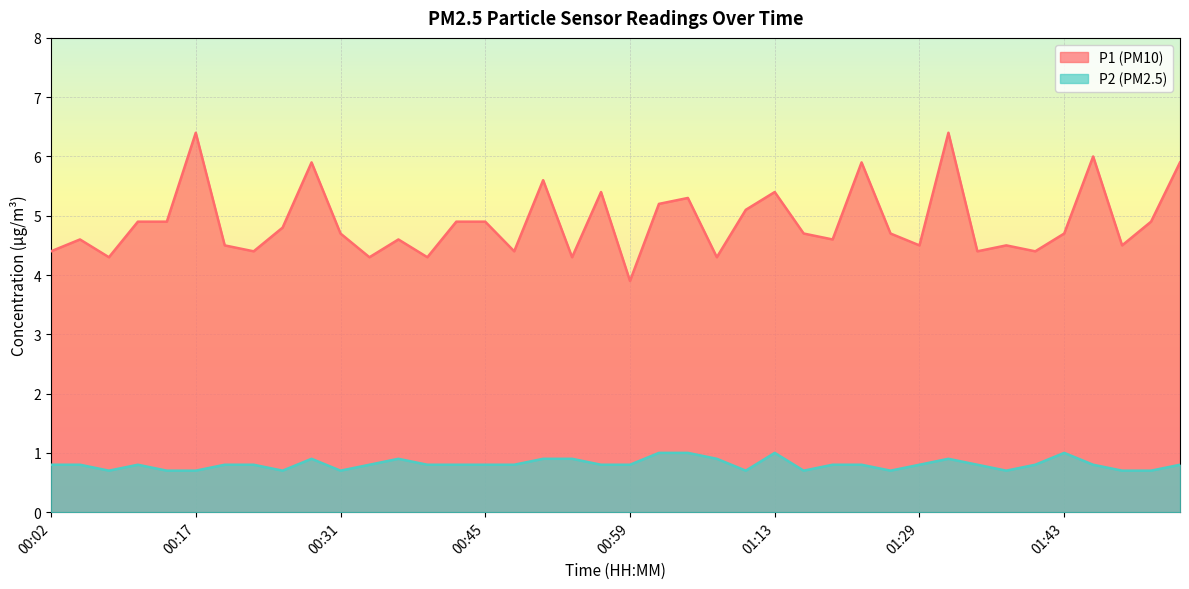

The P2 series shows 0.8 at 00:39. True or false?

True